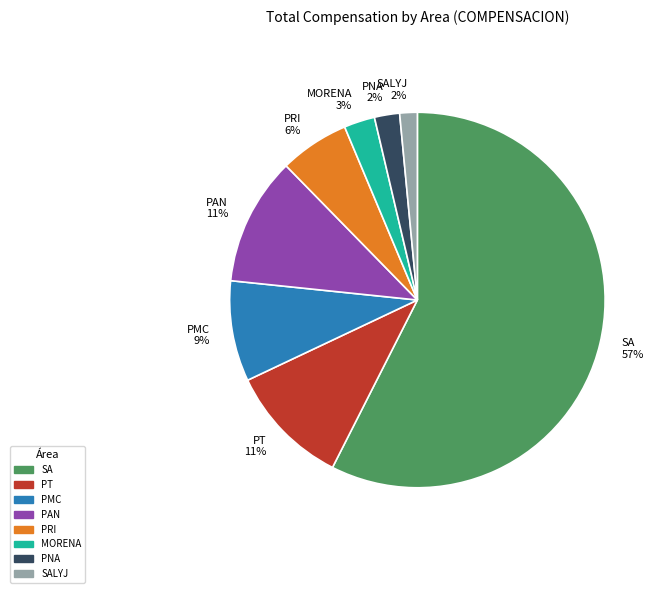

Approximately how many times larger is the value at PT 11% compared to PAN 11%?

1.0